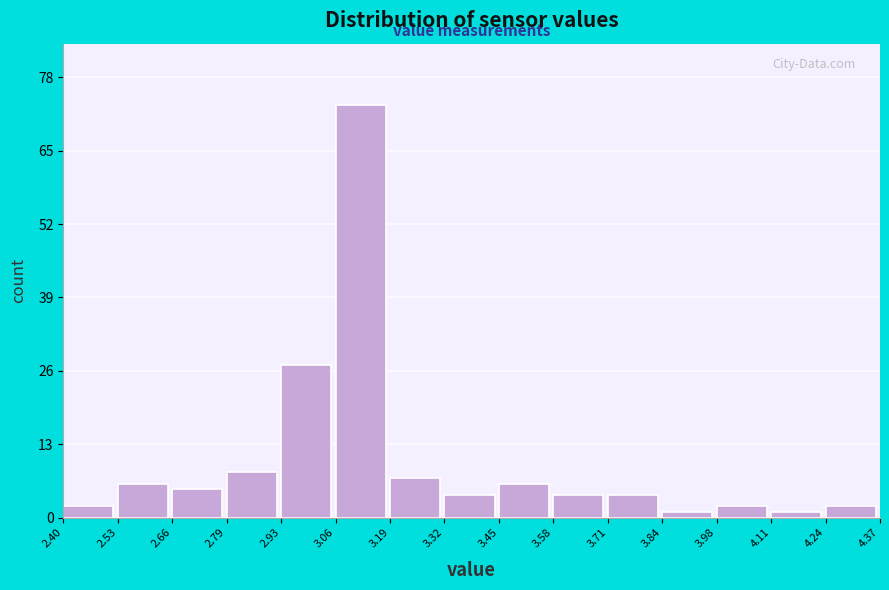

Over which range of the x-axis is the bar tallest?

3.06 to 3.19